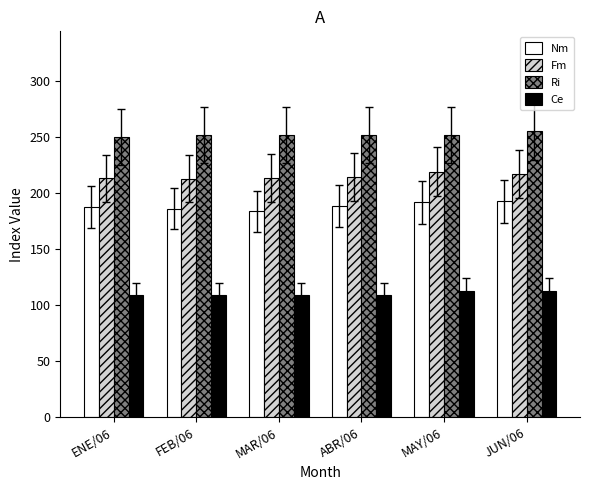

Does the chart contain any negative values?

No